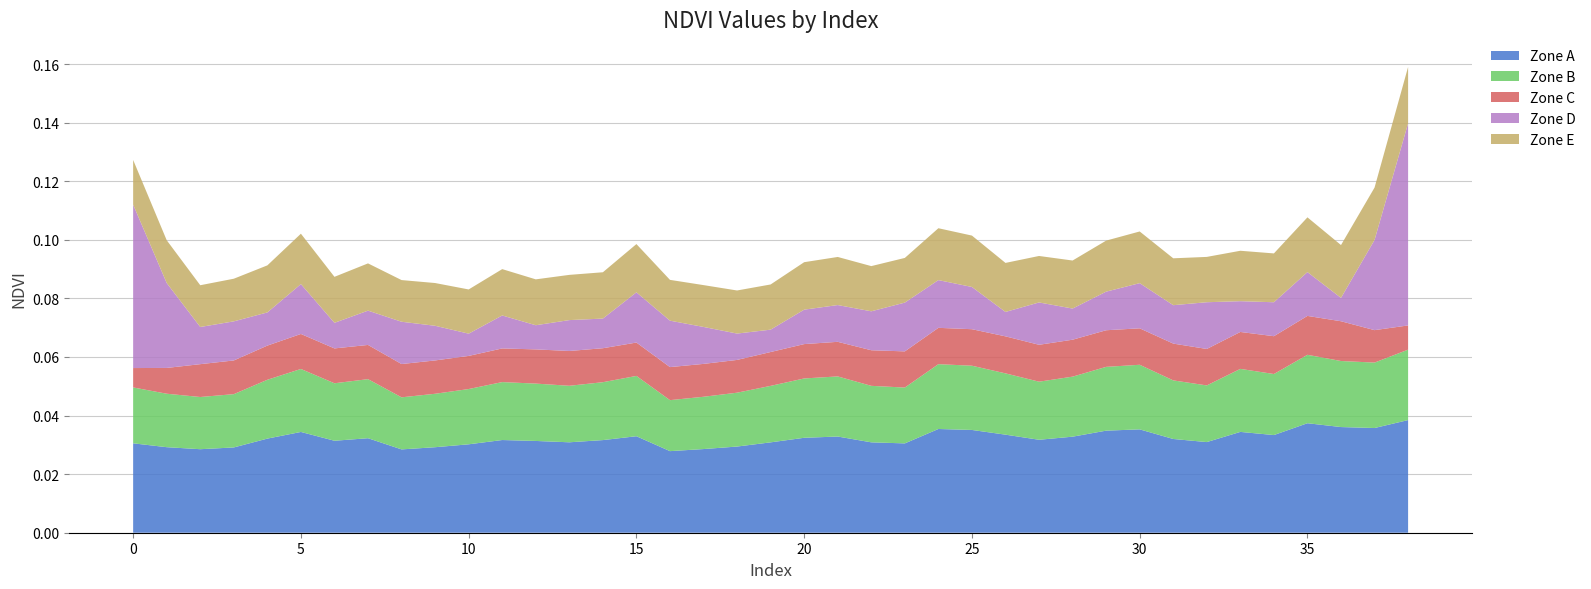

Reading left to right, extract all data points from this chart.

0=0.1	1=0.1	2=0.1	3=0.1	4=0.1	5=0.1	6=0.1	7=0.1	8=0.1	9=0.1	10=0.1	11=0.1	12=0.1	13=0.1	14=0.1	15=0.1	16=0.1	17=0.1	18=0.1	19=0.1	20=0.1	21=0.1	22=0.1	23=0.1	24=0.1	25=0.1	26=0.1	27=0.1	28=0.1	29=0.1	30=0.1	31=0.1	32=0.1	33=0.1	34=0.1	35=0.1	36=0.1	37=0.1	38=0.1